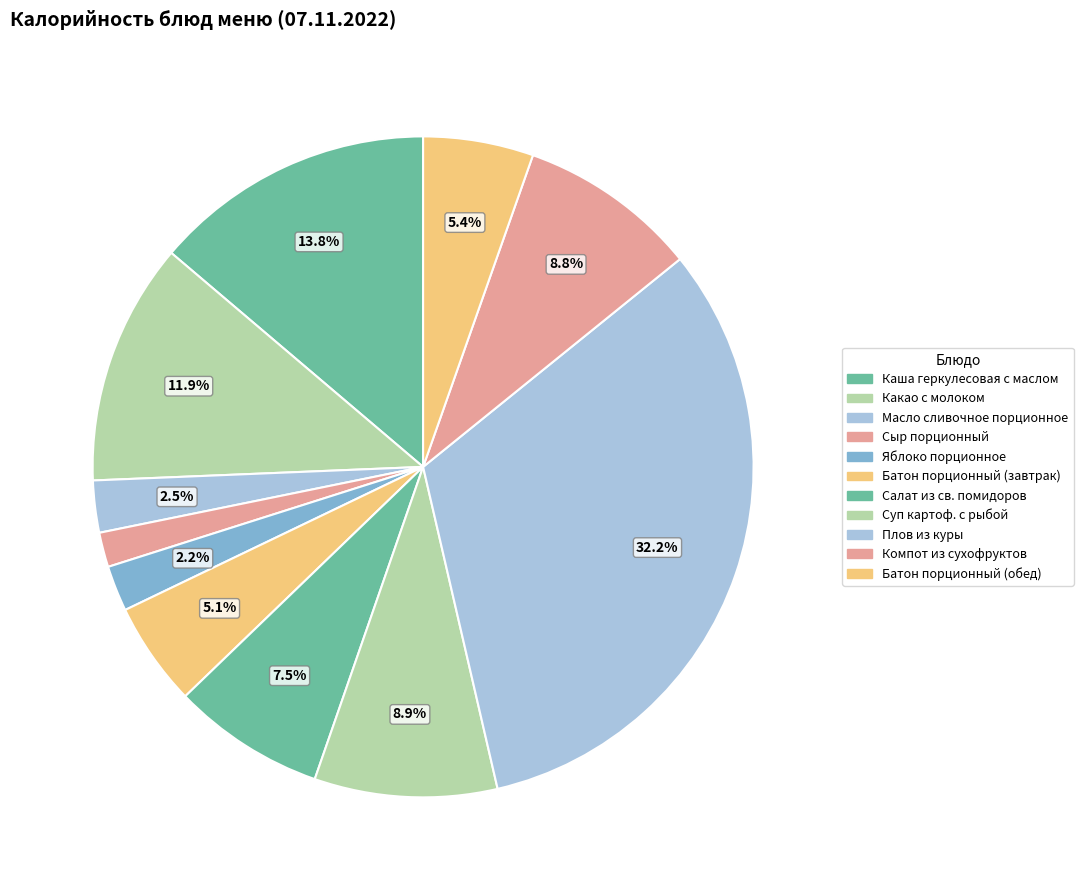

Is there any slice that represents more than half of the pie?

No